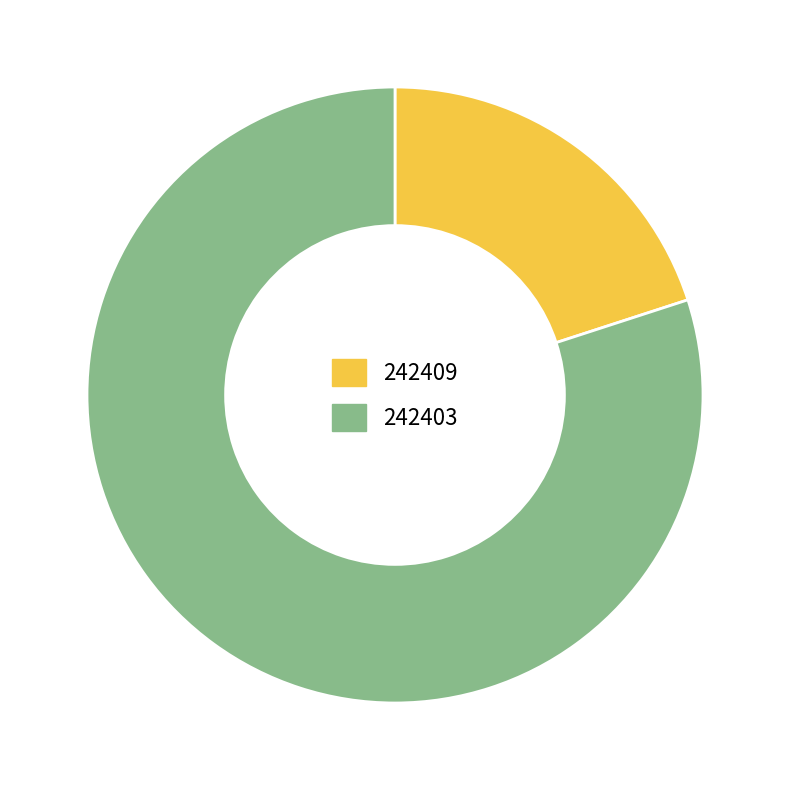

Does 242403 account for over 50% of the chart?

Yes